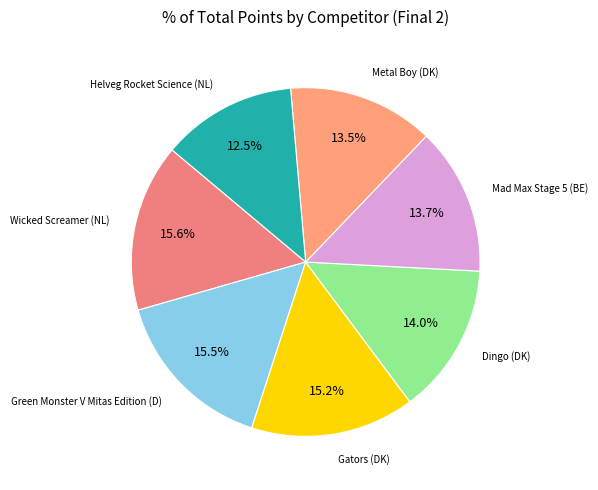

The Dingo (DK) slice represents 22% of the pie. True or false?

False